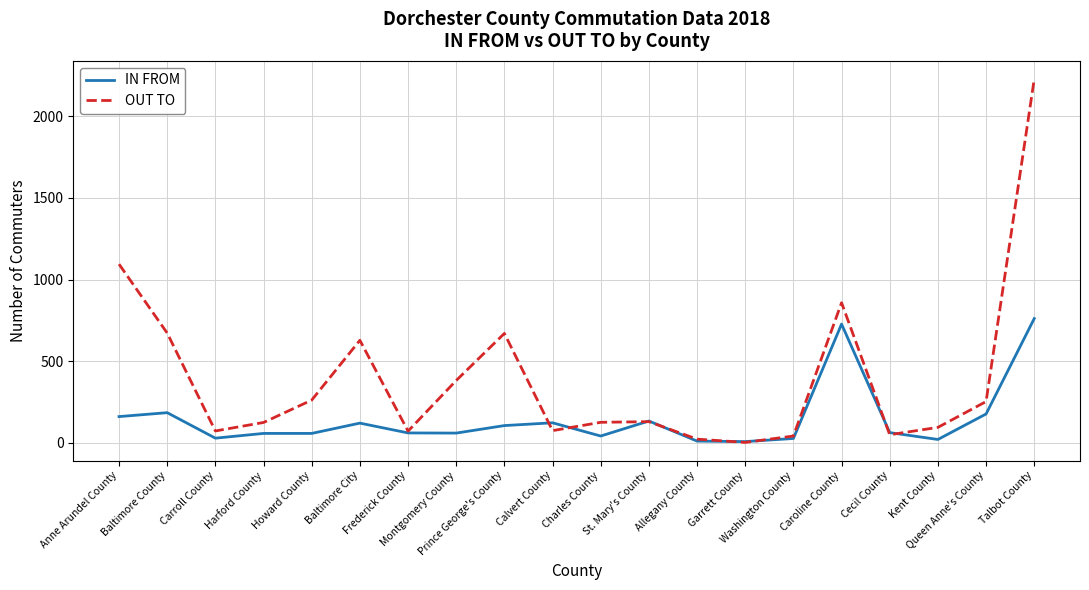

List the series in order of their peak value, highest first.

OUT TO, IN FROM